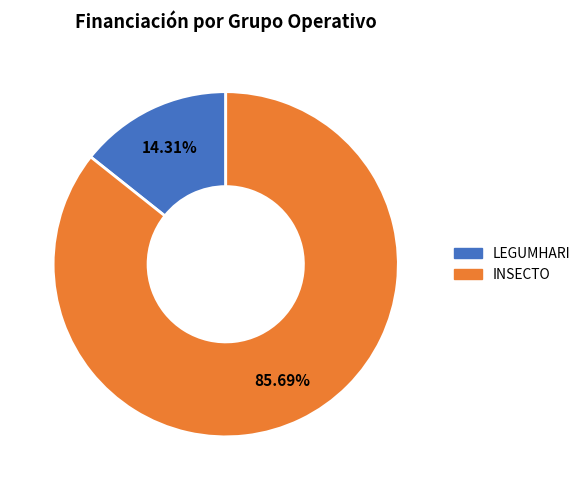

What portion of the pie excludes LEGUMHARI?

85.7%